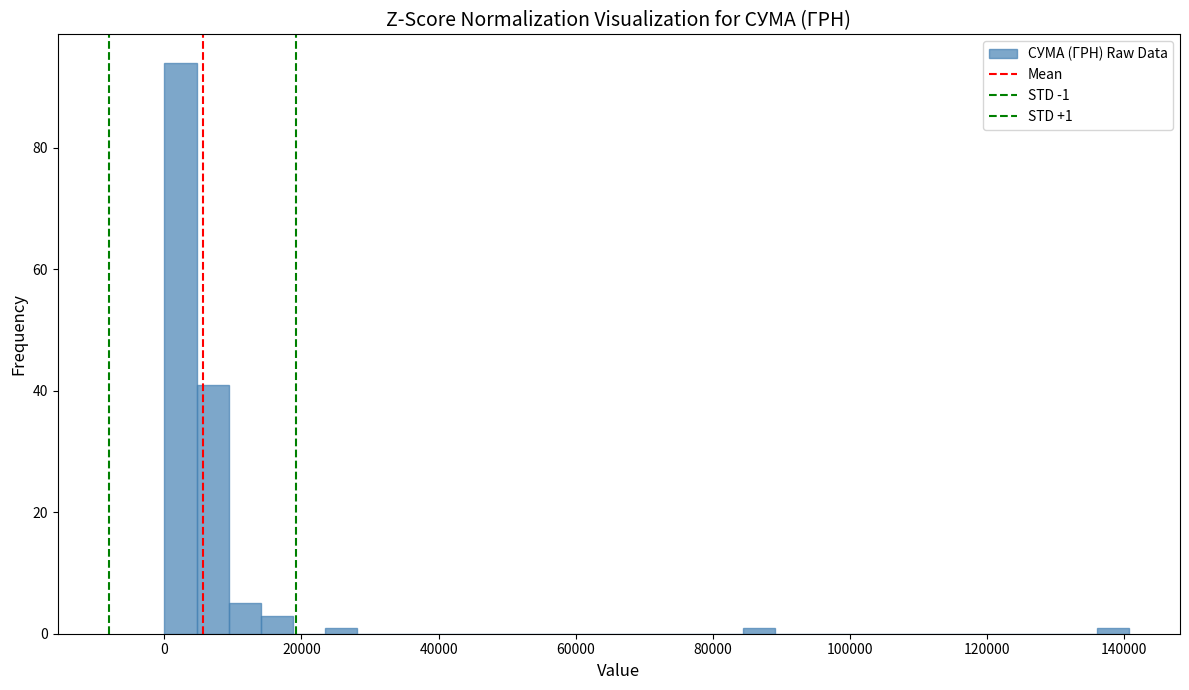

Around what value on the x-axis is the tallest bar? Give the approximate position of its centre, as read against the axis.

2000